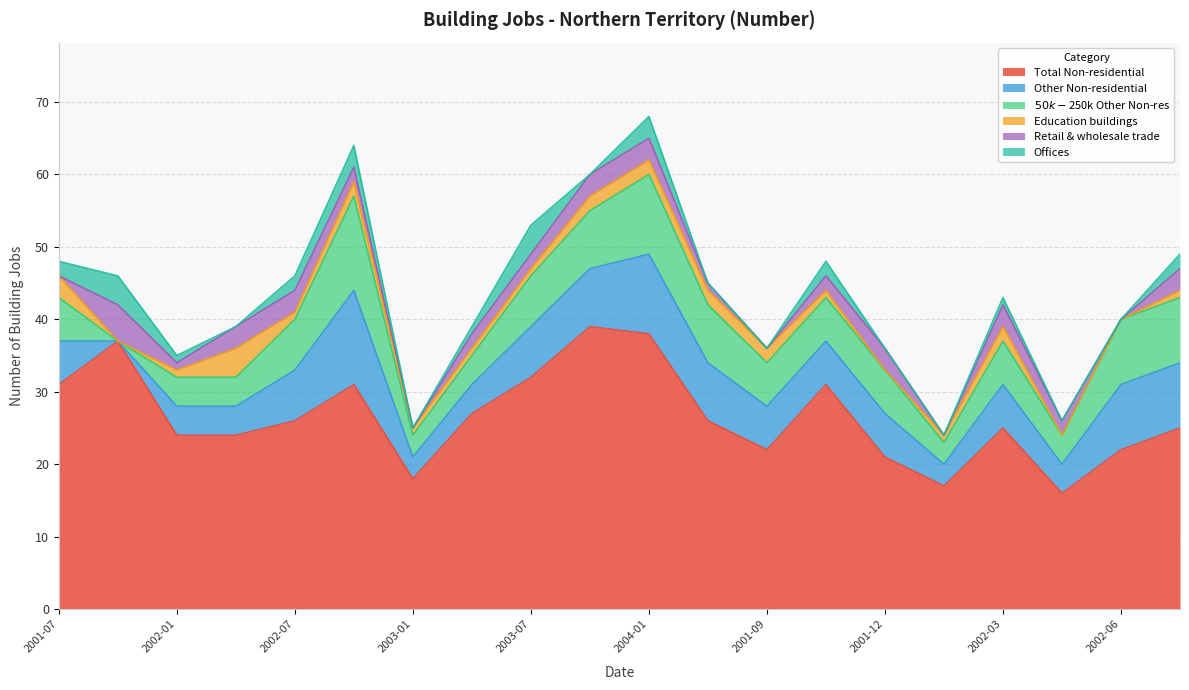

At which label is Offices closest to 2?

2001-07